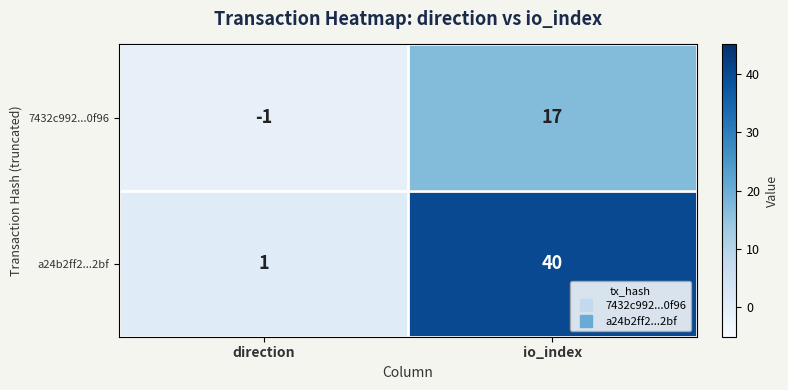

Reading right to left, transcribe all the data shown in this chart.

7432c992...0f96: io_index=17	direction=-1
a24b2ff2...2bf: io_index=40	direction=1